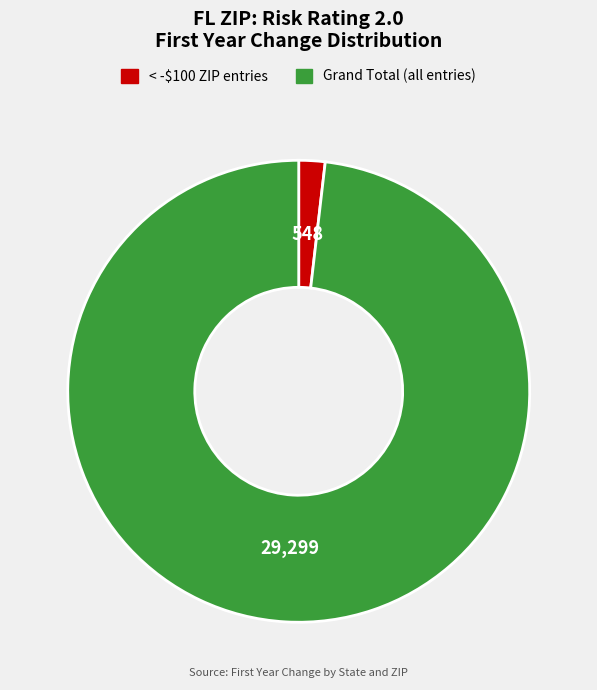

How many slices are in this pie chart?

2